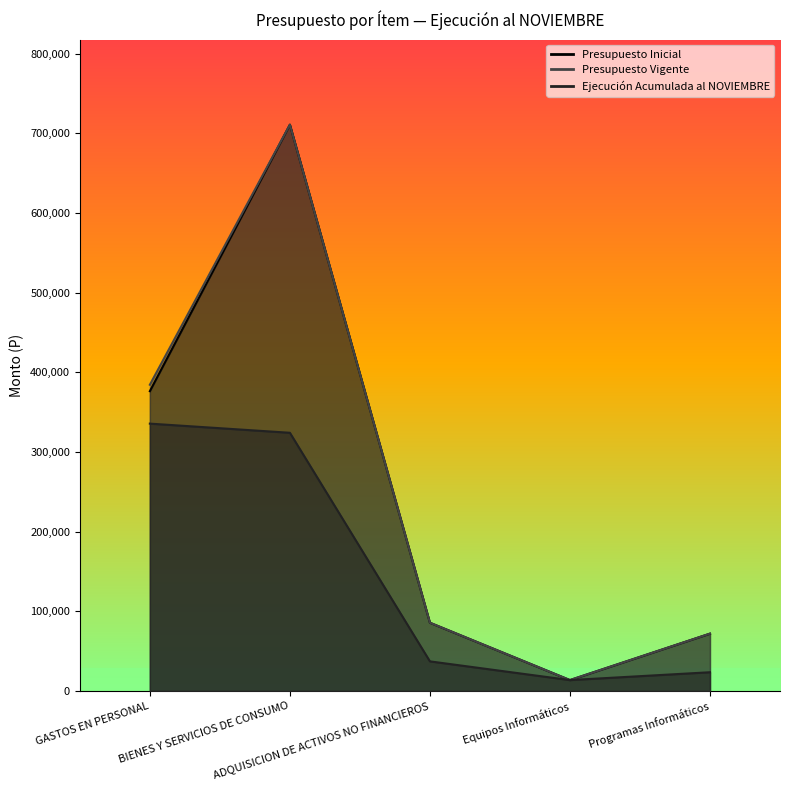

How many data points in Ejecución Acumulada al NOVIEMBRE are less than 37146?

2